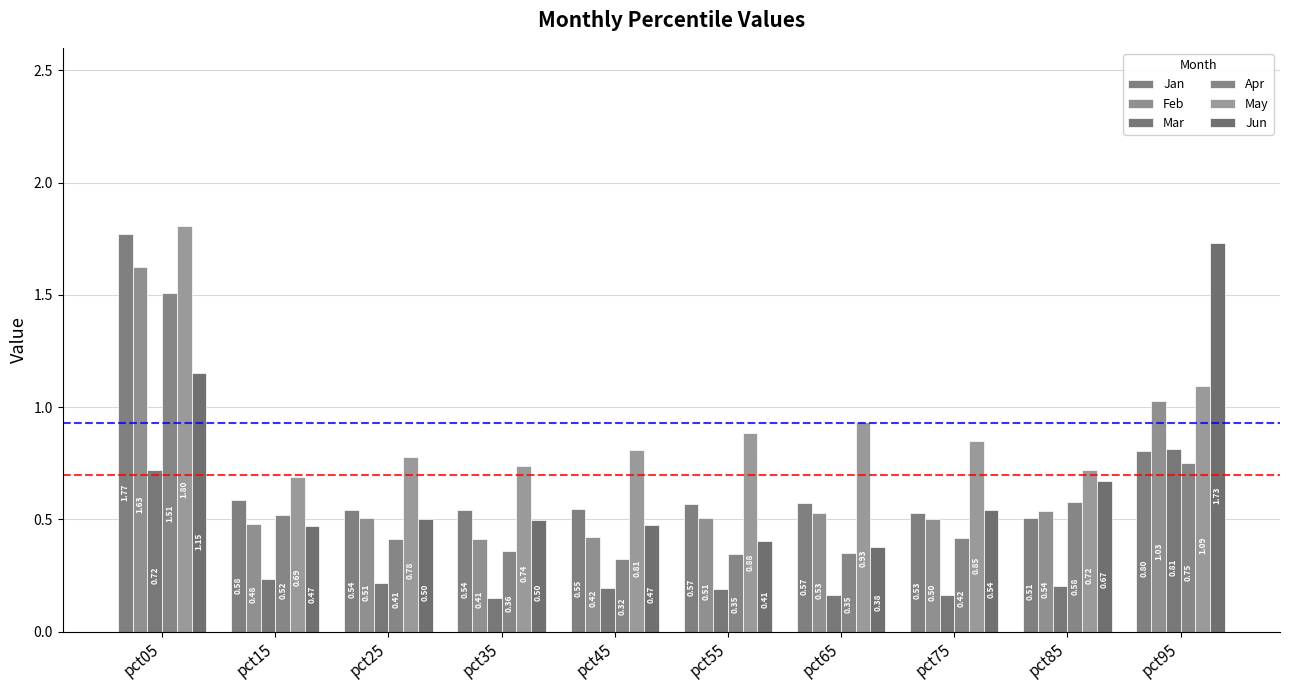

How many groups of bars are there?

10